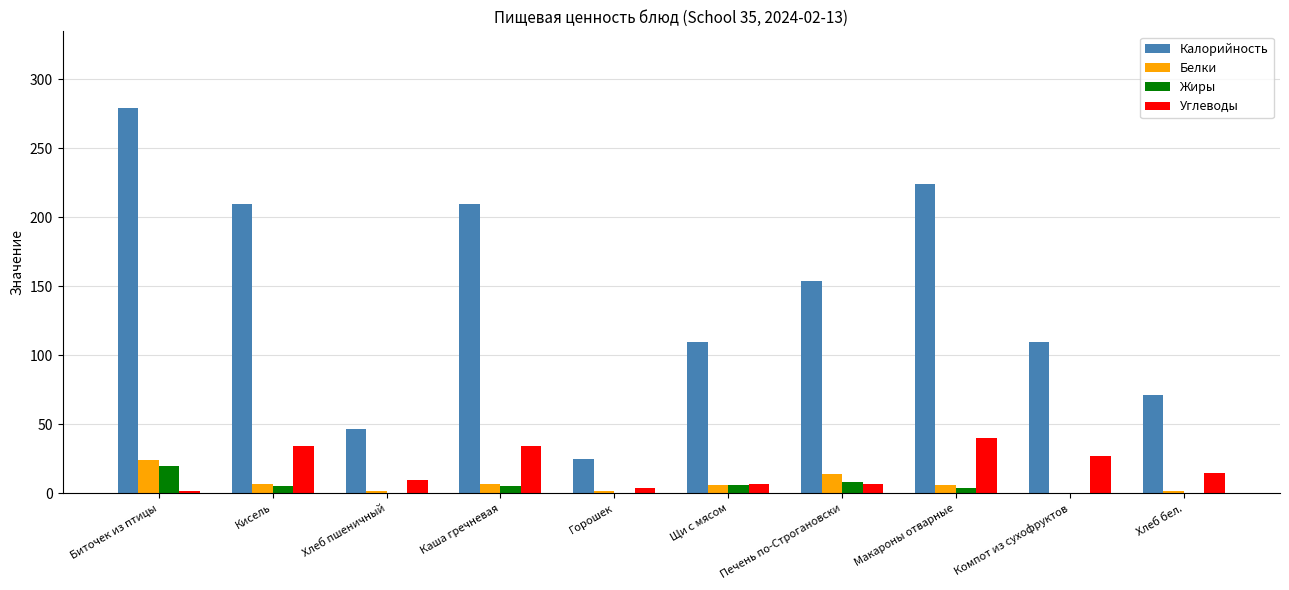

Which series has the widest spread of values?

Калорийность